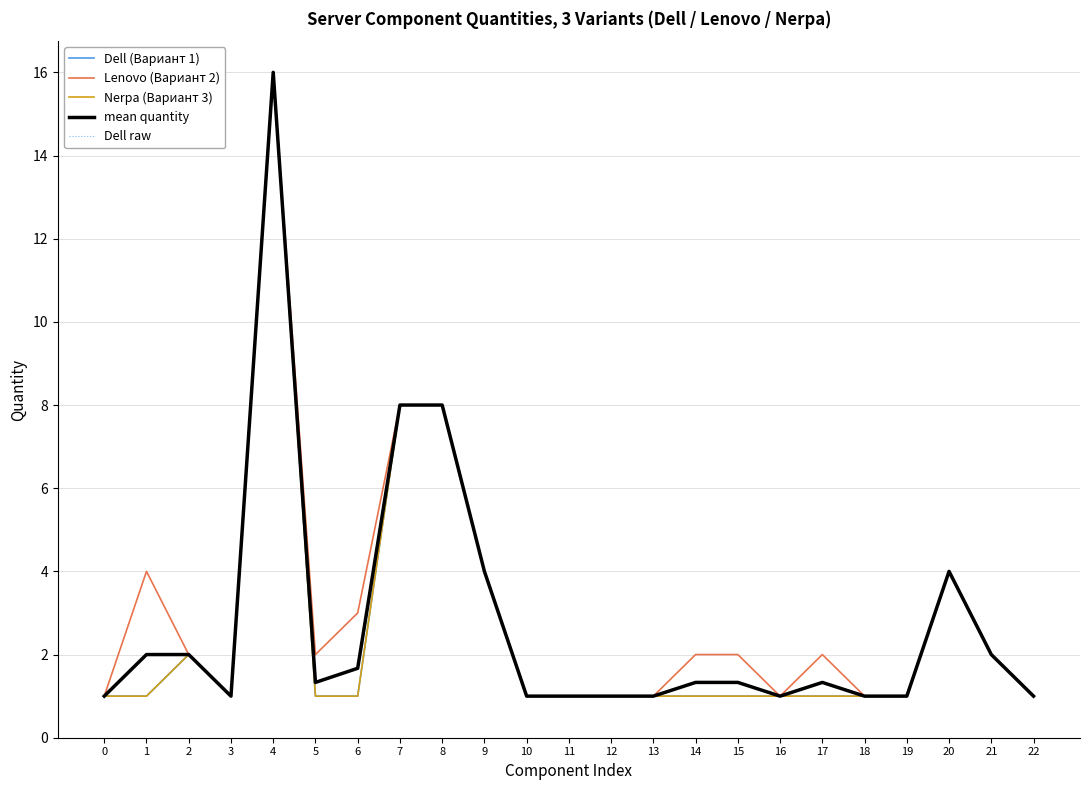

What is the difference between the second highest and second lowest values in the Dell raw series?

7.0